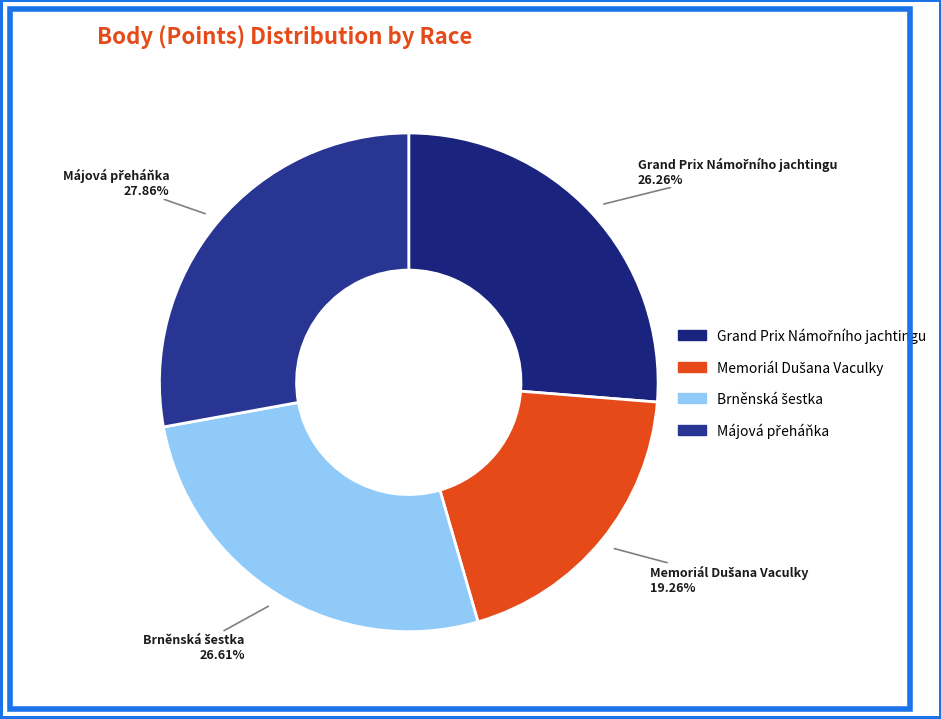

Does any single category account for the majority?

No